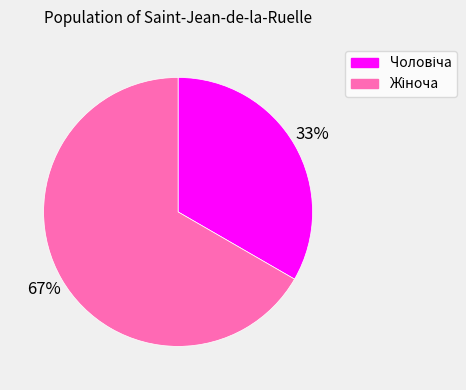

Is there any slice that represents more than half of the pie?

Yes